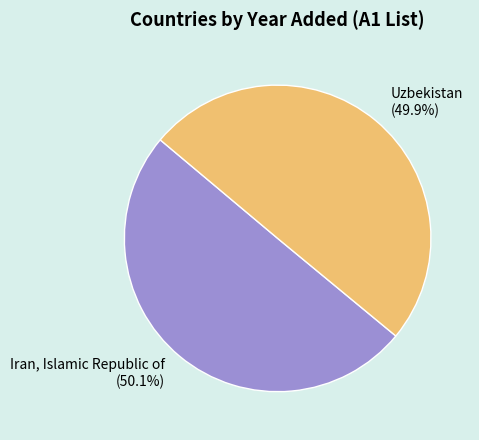

How many slices are in this pie chart?

2